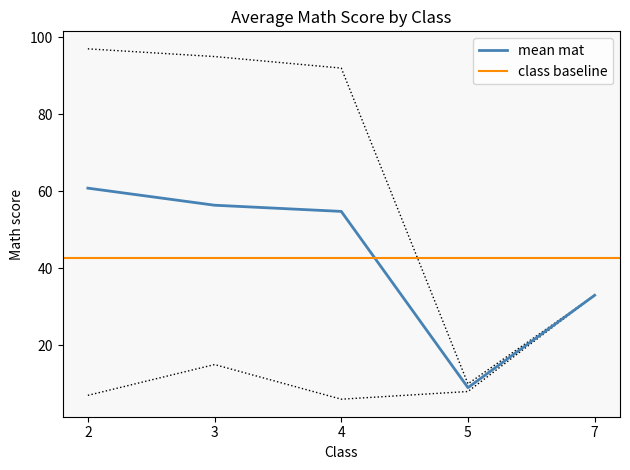

The mean mat series shows 14.0 at 4. True or false?

False